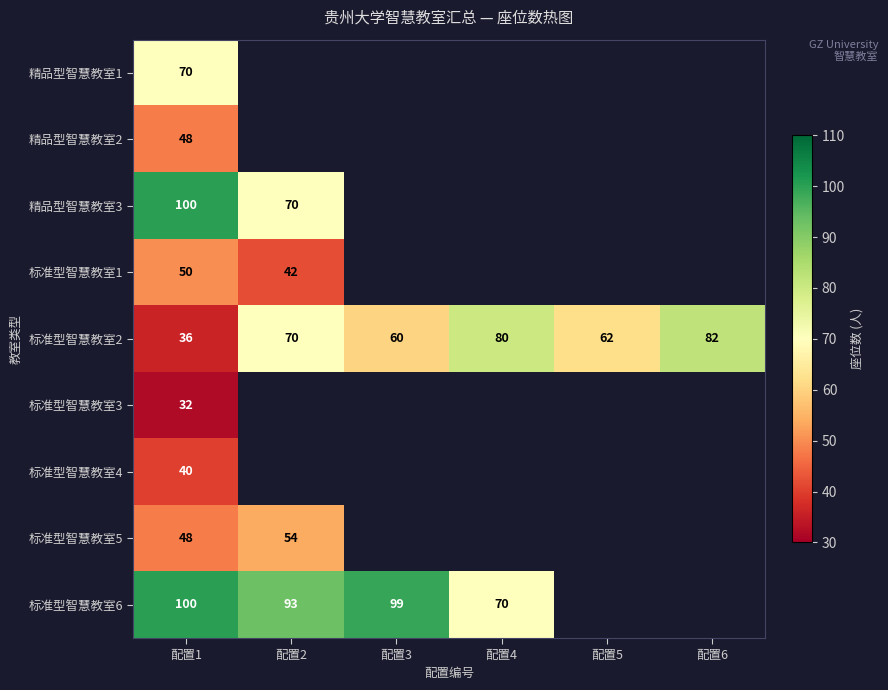

How many categories are shown in the chart?

6